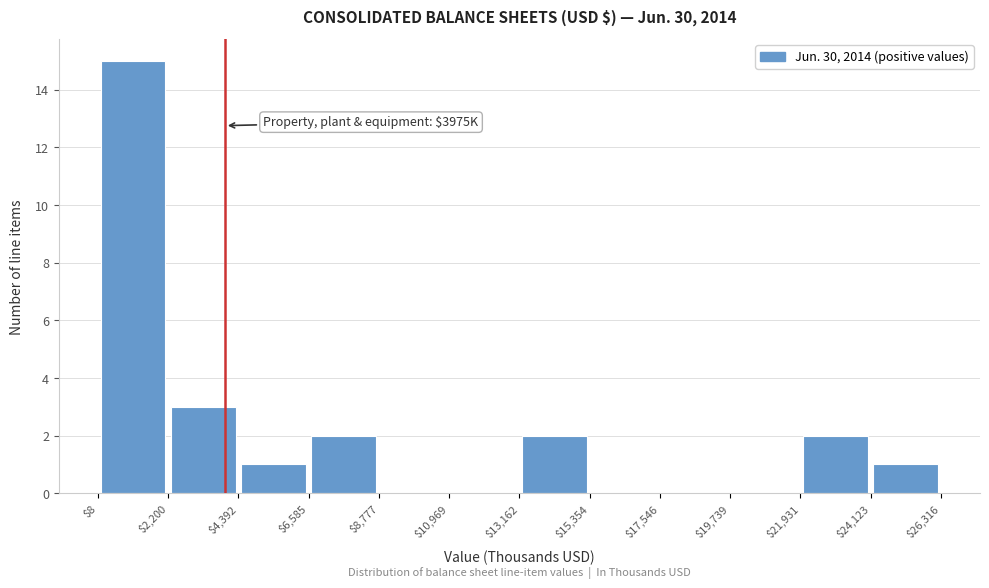

Which range on the x-axis has the tallest bar?

$8 to $2,200